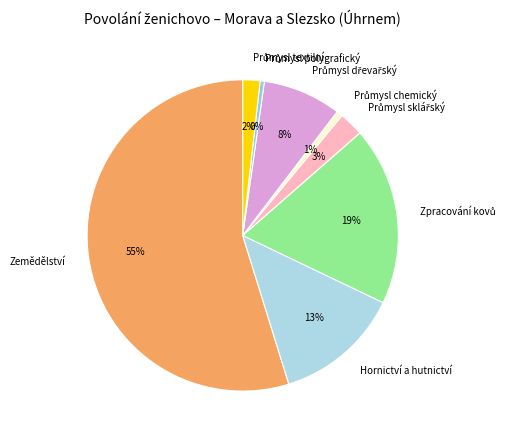

Which slice represents more than half of the pie?

Zemědělství